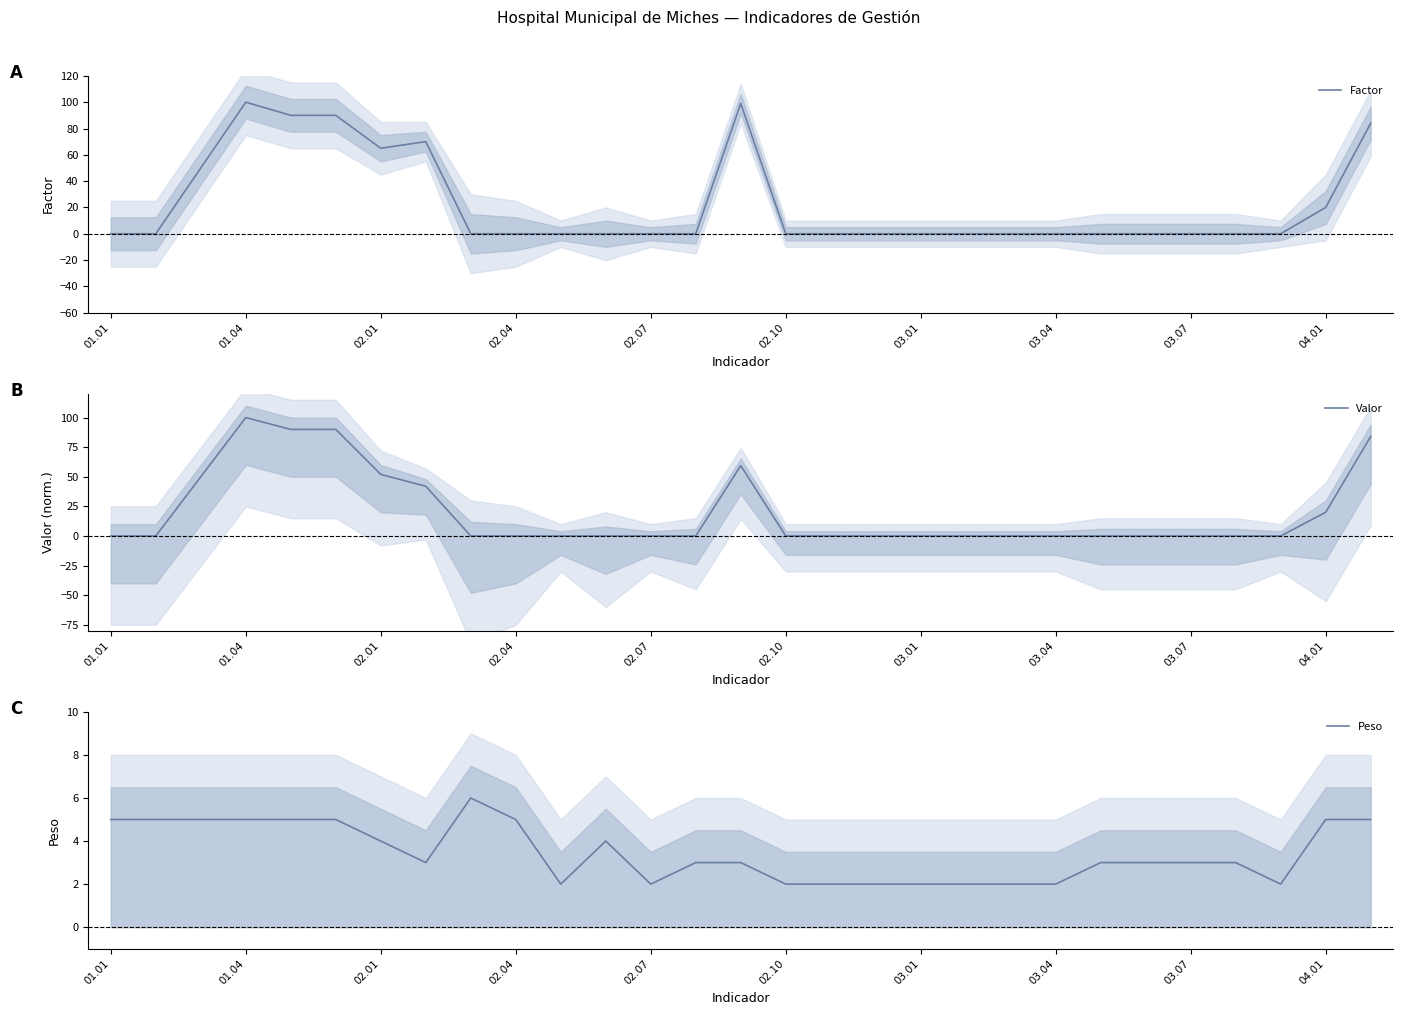

Is it true that Peso equals 2 at 03.01?

True